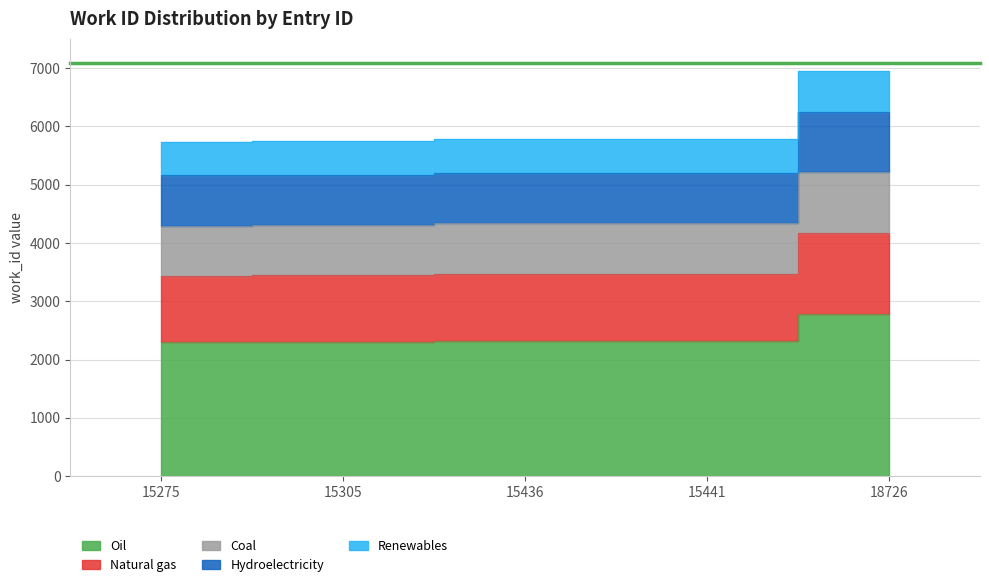

Reading left to right, extract all data points from this chart.

15275=2292.8	15305=2298.4	15436=2314.8	15441=2314.8	18726=2779.2